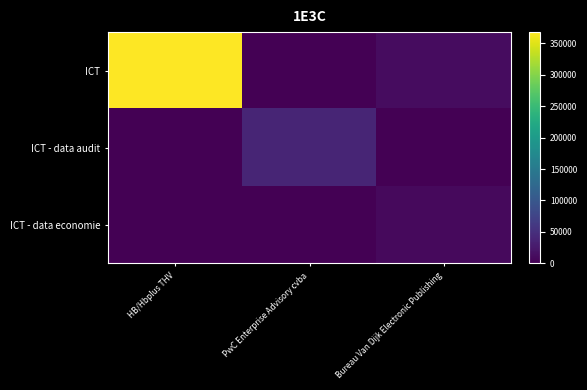

Between HB/Hbplus THV and PwC Enterprise Advisory cvba, which series saw the biggest shift?

ICT